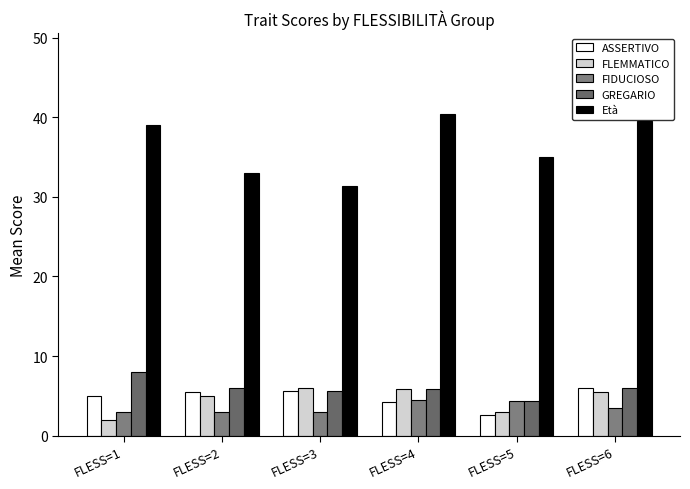

At which category does the chart reach its minimum across all series?

FLESS=1